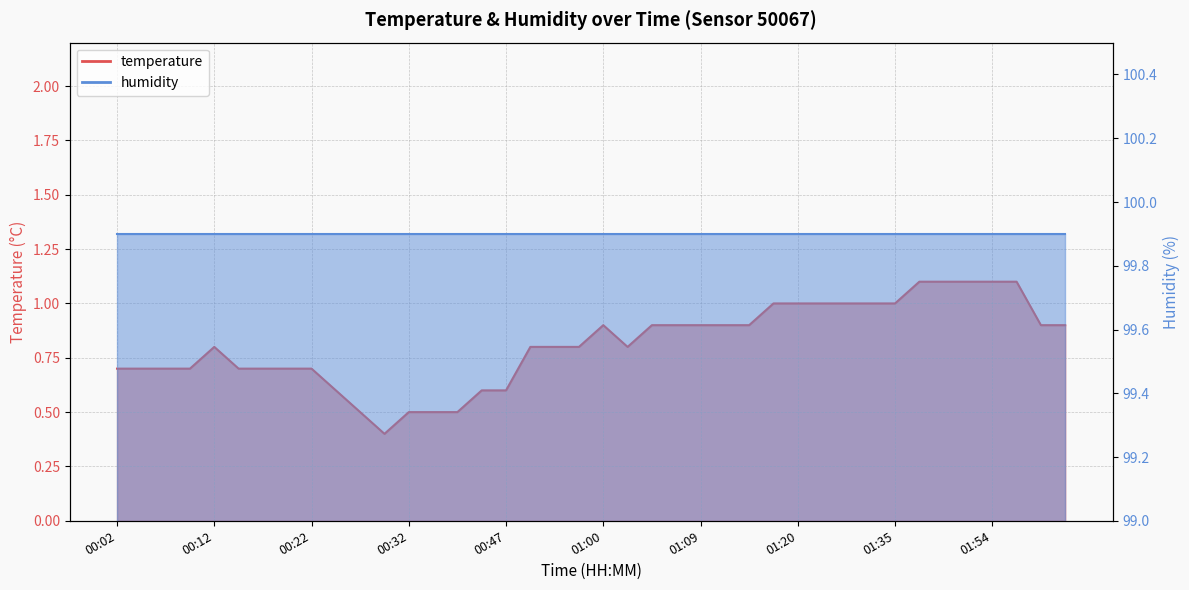

What value does the temperature_line series have at 01:09?

0.9